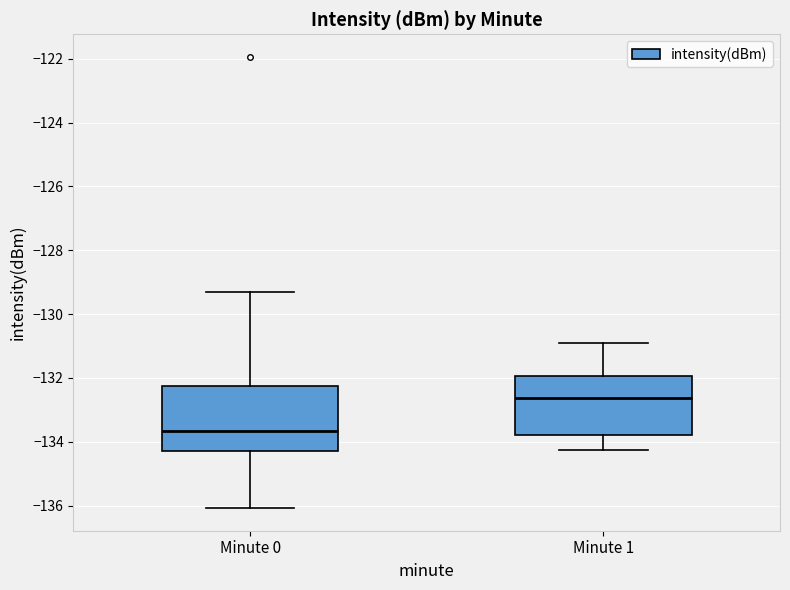

Where does the lower whisker of the box for Minute 1 end on the y-axis? The values are not printed on the chart, so give them approximately, as read against the axis.

-134.2